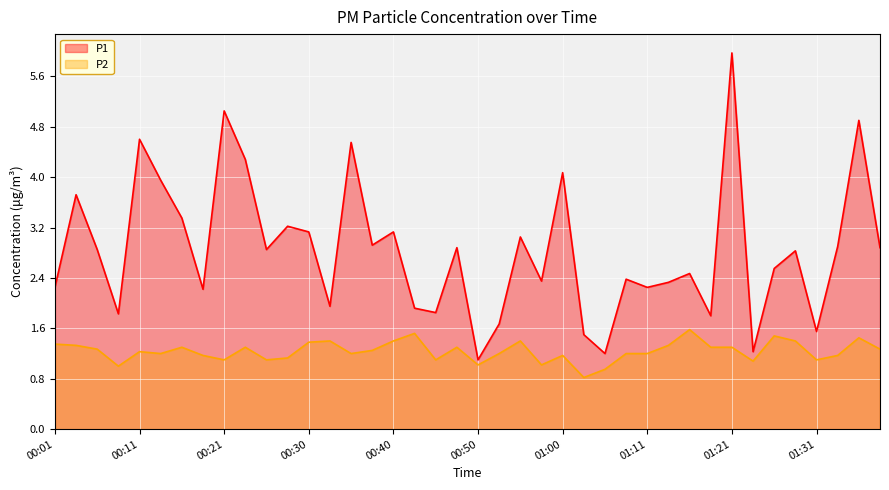

The value of P1 at 00:50 is 0.5. True or false?

False